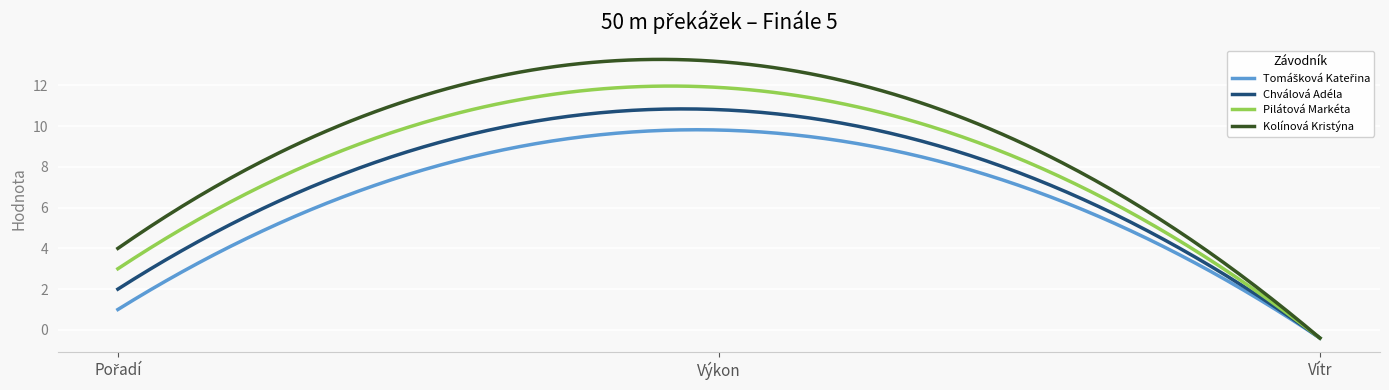

What is the lowest value of the Pilátová Markéta series?

-0.4